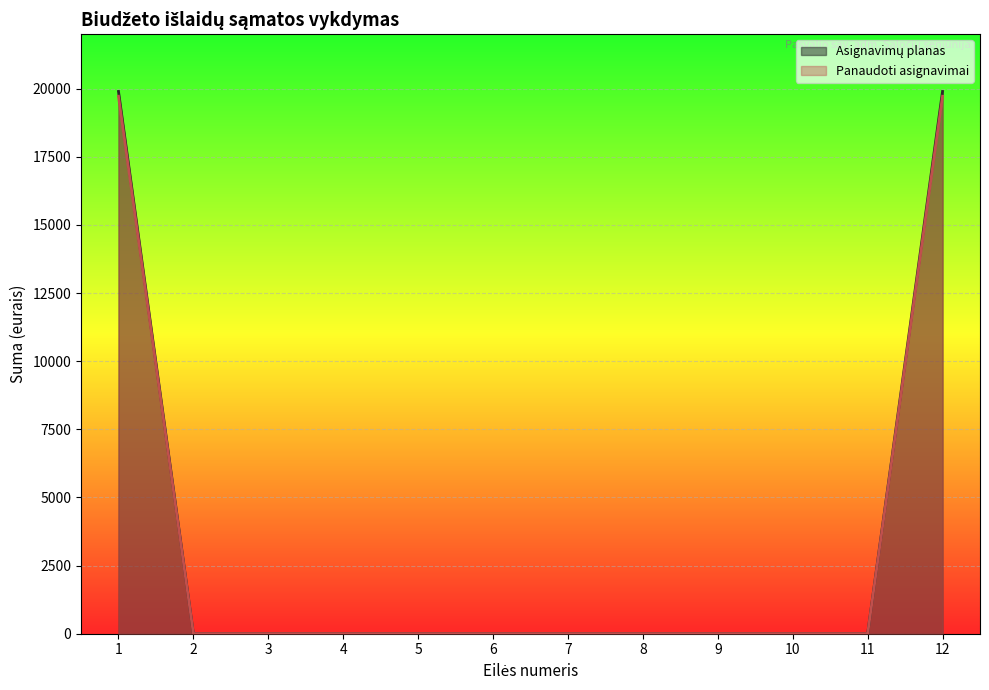

List the series in order of their overall mean, lowest first.

Panaudoti asignavimai, Asignavimų planas